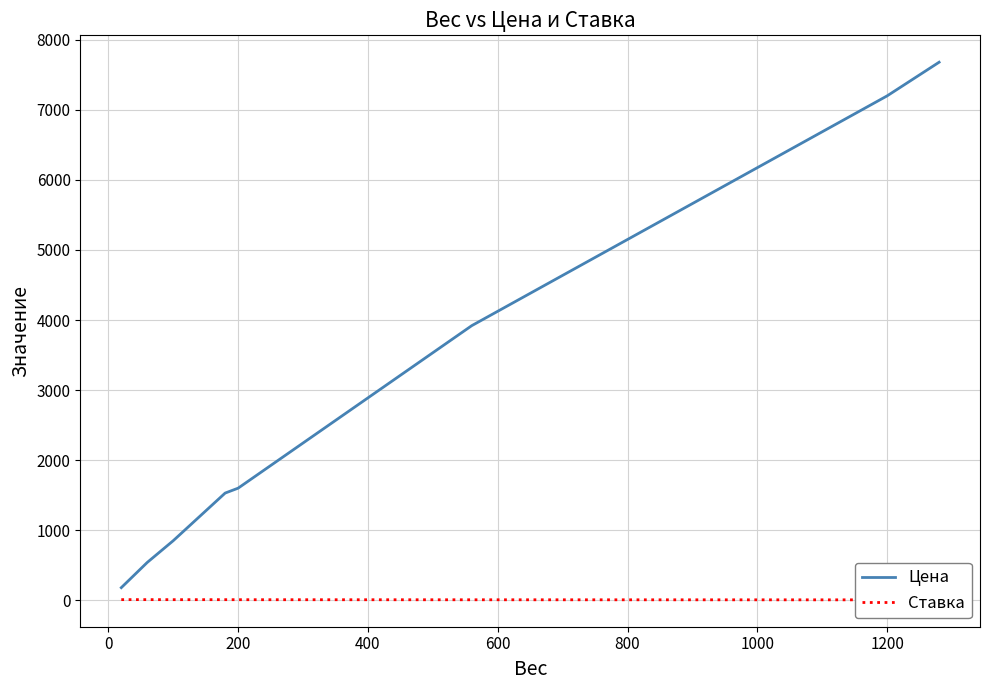

Is it true that Цена equals 2120 at 200?

False